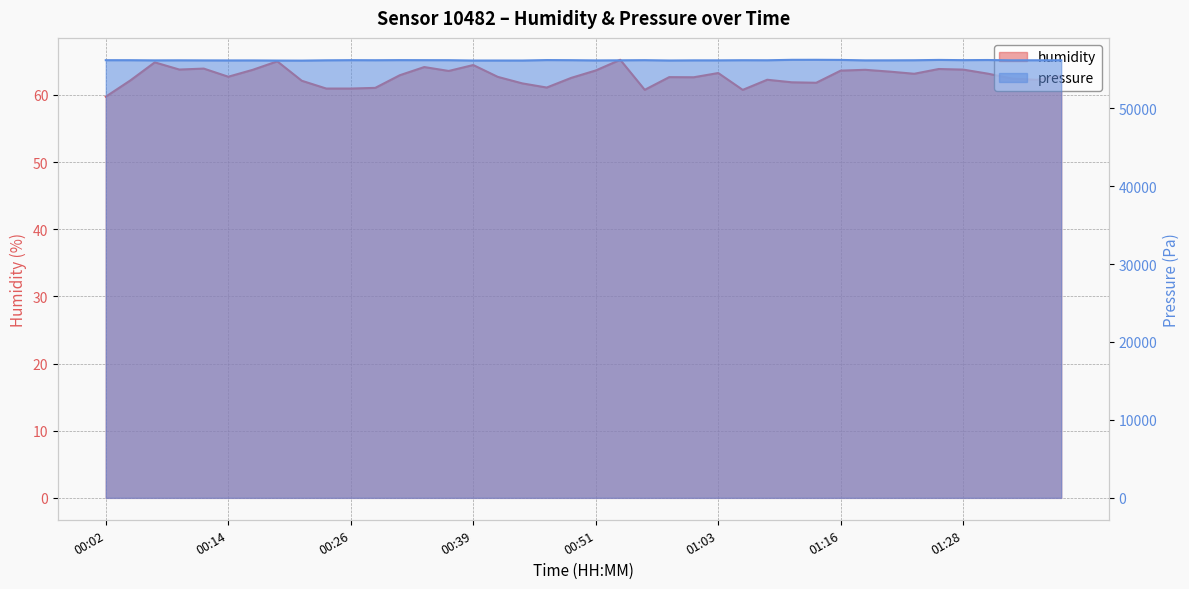

Rank the categories by humidity value from lowest to highest.

00:02, 01:06, 00:56, 00:24, 00:26, 00:29, 00:46, 00:44, 01:13, 01:11, 00:21, 00:04, 01:35, 01:08, 01:33, 00:48, 01:01, 00:58, 00:41, 00:14, 01:38, 00:31, 01:23, 01:30, 01:03, 01:21, 00:36, 01:16, 00:51, 00:17, 01:18, 01:28, 00:09, 01:26, 00:12, 00:34, 00:39, 00:07, 00:19, 00:53